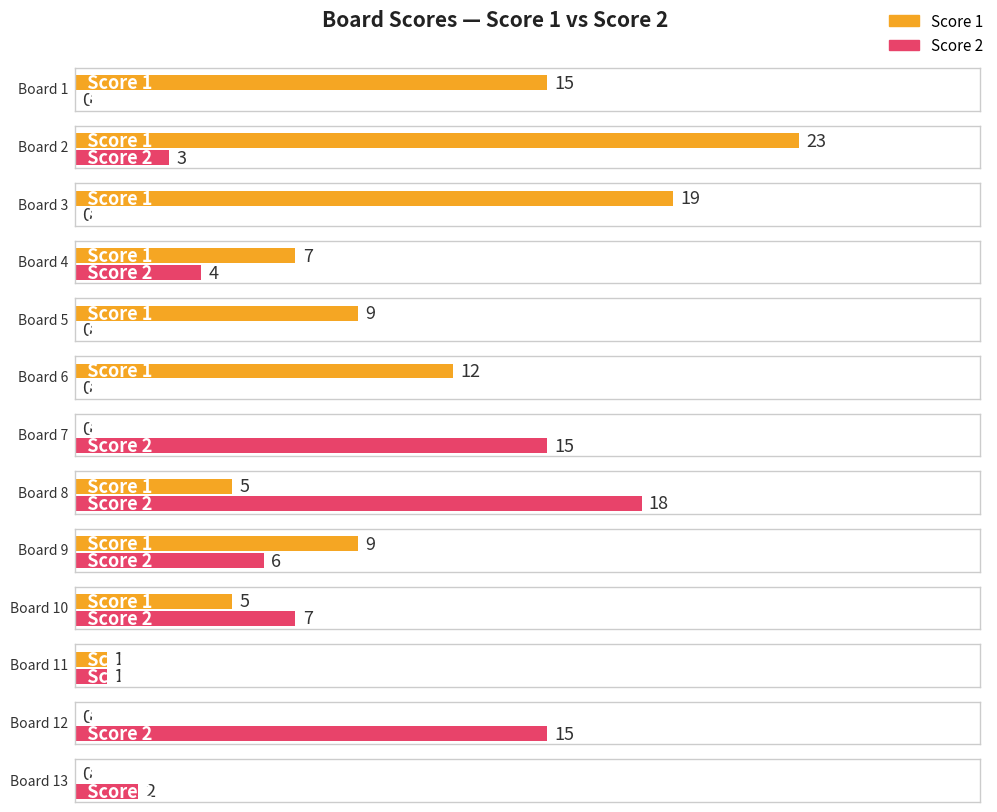

How many values in Score 1 are above zero?

10